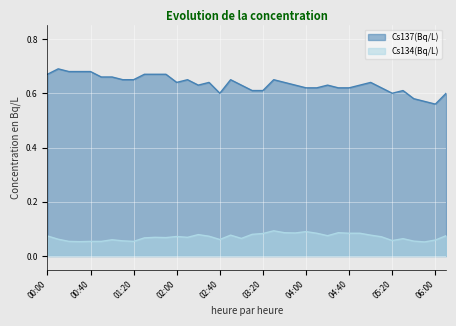

What is the difference between the highest and lowest values at 02:30?

0.6